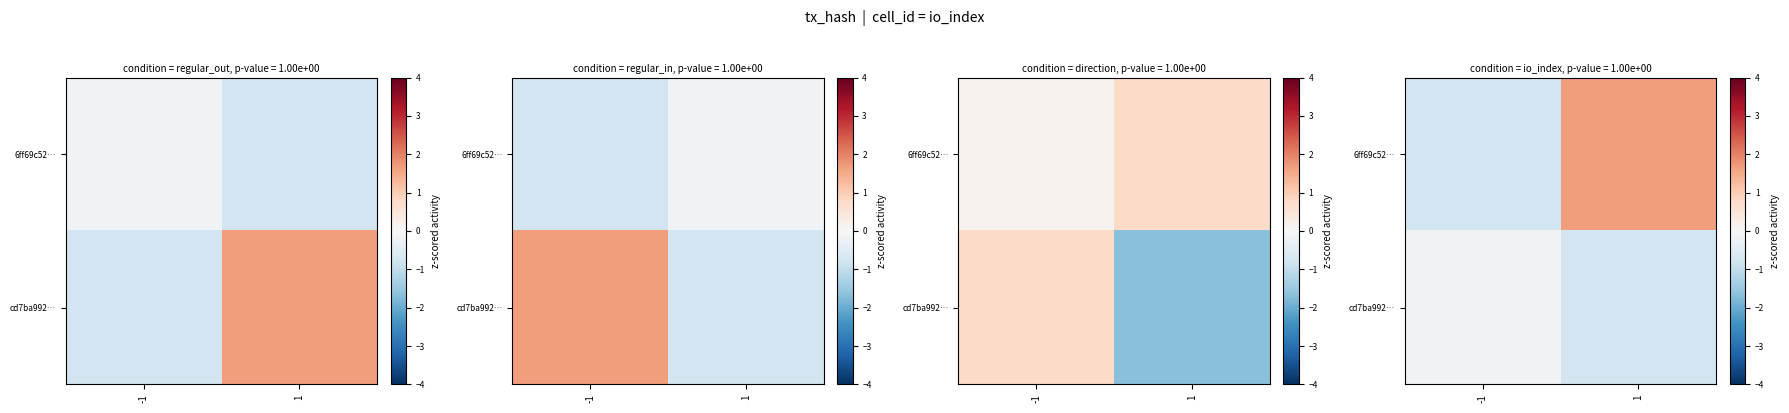

Is the value of 6ff69c52… at -1 greater than the value of cd7ba992… at 1?

No